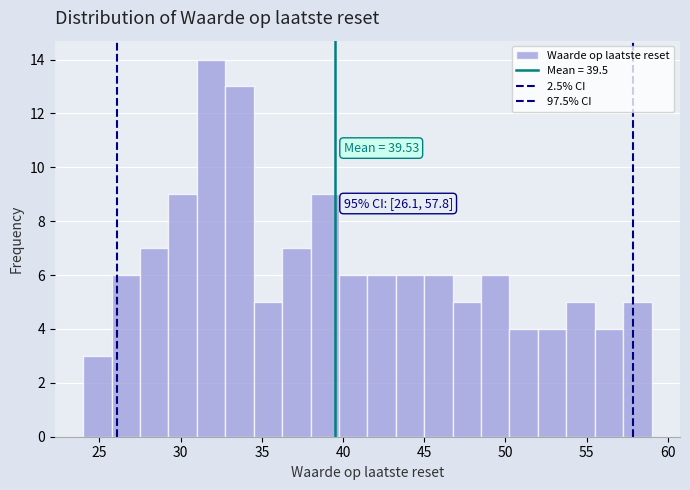

Around what value on the x-axis is the tallest bar? Give the approximate position of its centre, as read against the axis.

32.0